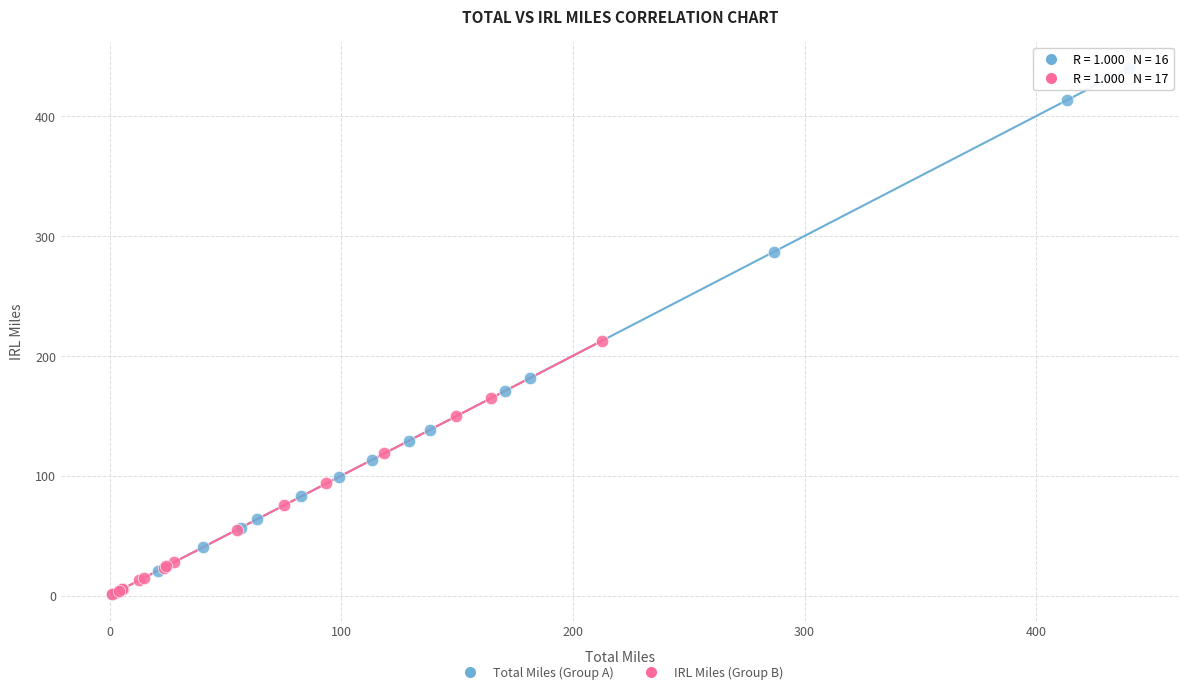

Which series has the widest spread of Y values?

Total Miles (Group A)